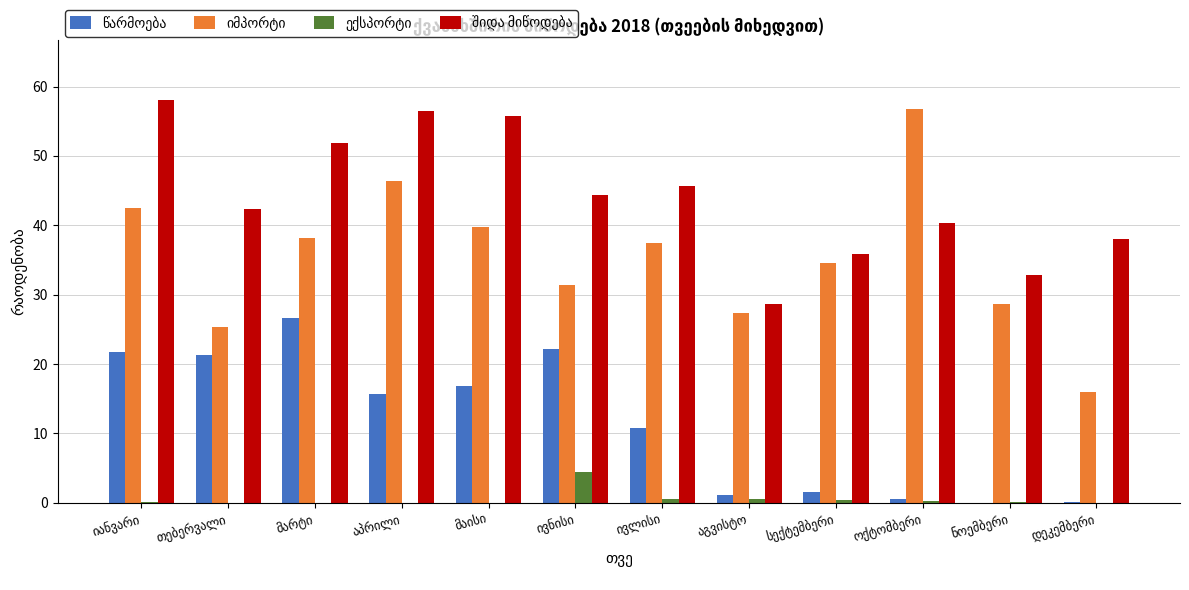

What is the greatest value displayed?

58.0